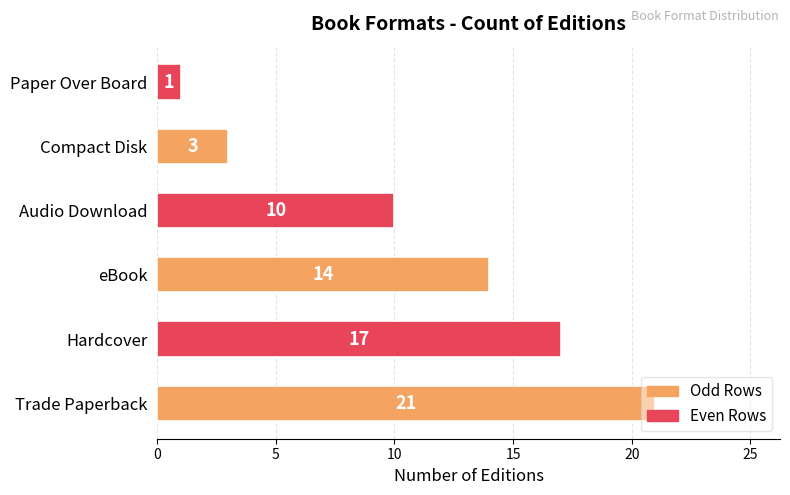

Is it true that the value at Trade Paperback is 13?

False